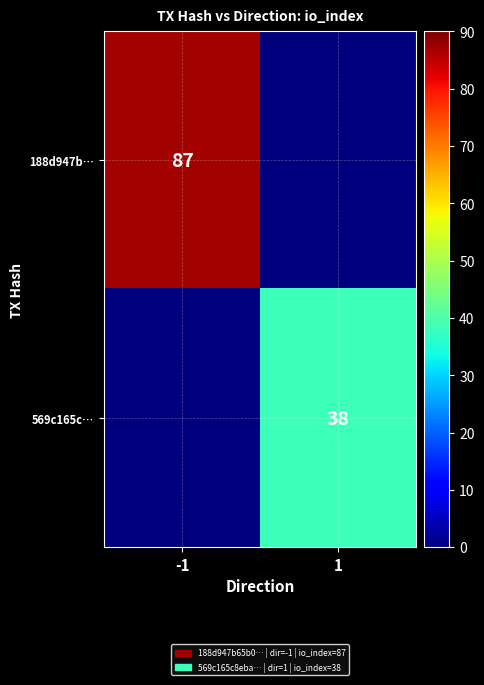

The 188d947b… series shows 134 at -1. True or false?

False